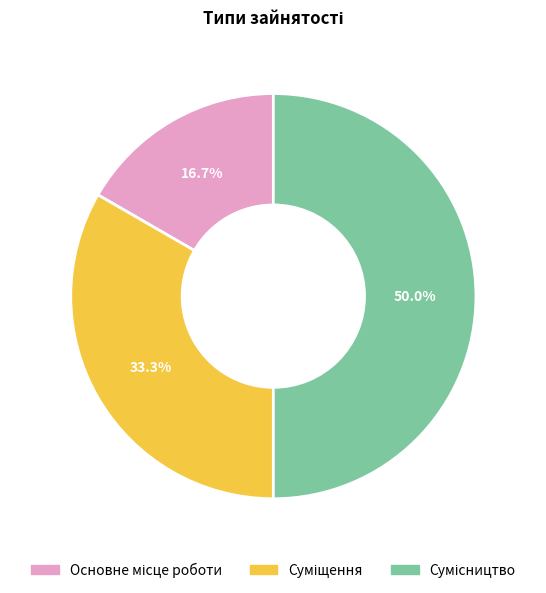

To the nearest percent, what percentage of the pie is Суміщення?

33%